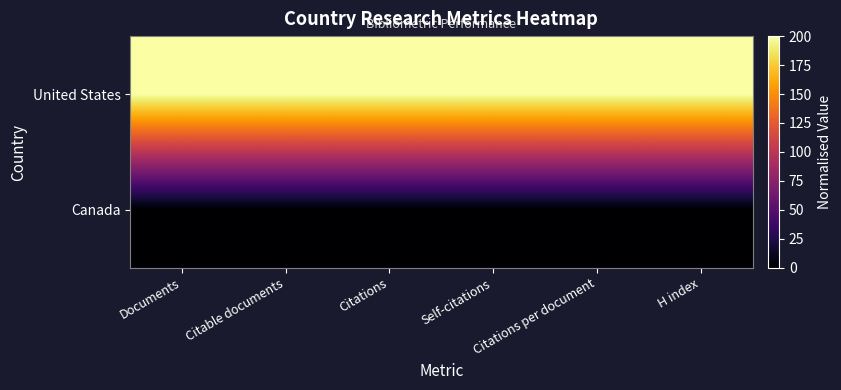

Reading left to right, list all the values displayed in this chart.

United States: Documents=200	Citable documents=200	Citations=200	Self-citations=200	Citations per document=200	H index=200
Canada: Documents=0	Citable documents=0	Citations=0	Self-citations=0	Citations per document=0	H index=0